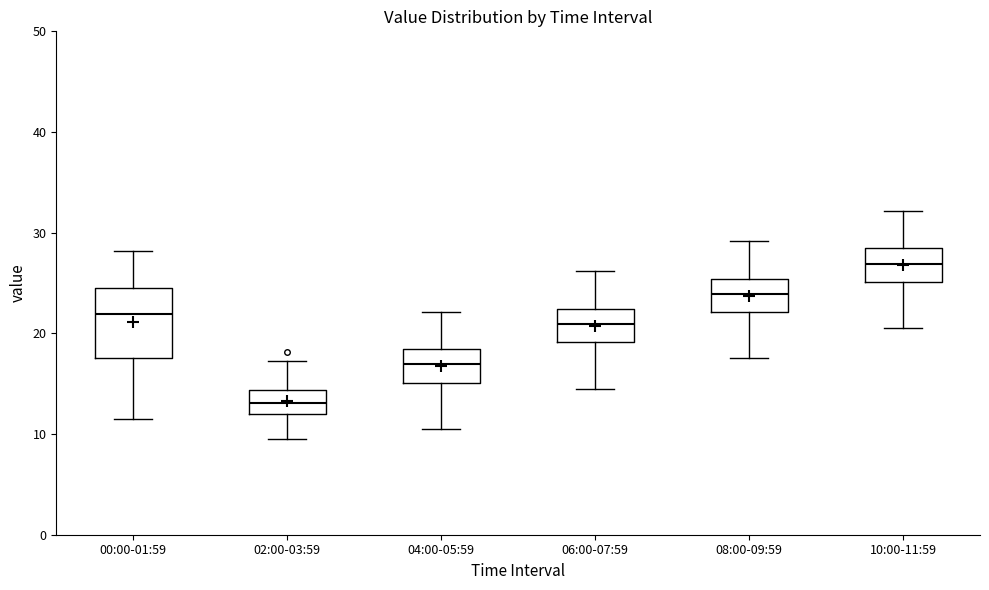

Where is the lower edge of the box for 02:00-03:59 on the y-axis? The values are not printed on the chart, so give them approximately, as read against the axis.

12